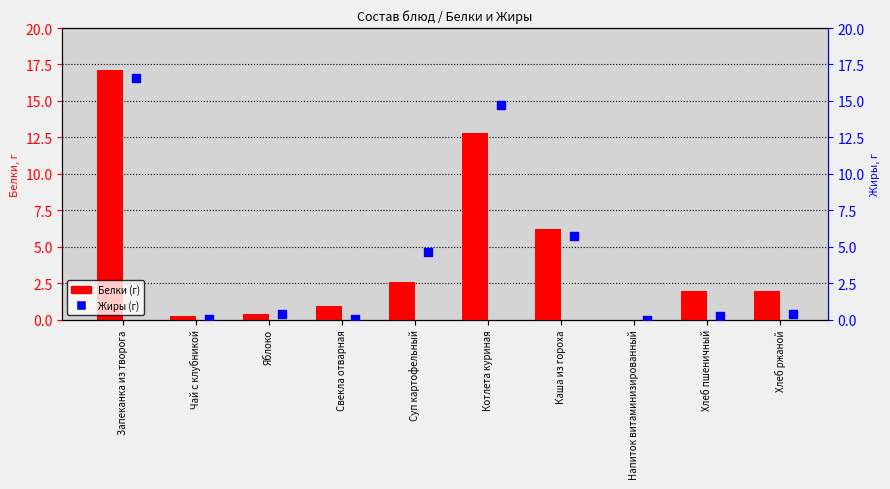

Which series reaches the minimum Y coordinate?

Белки